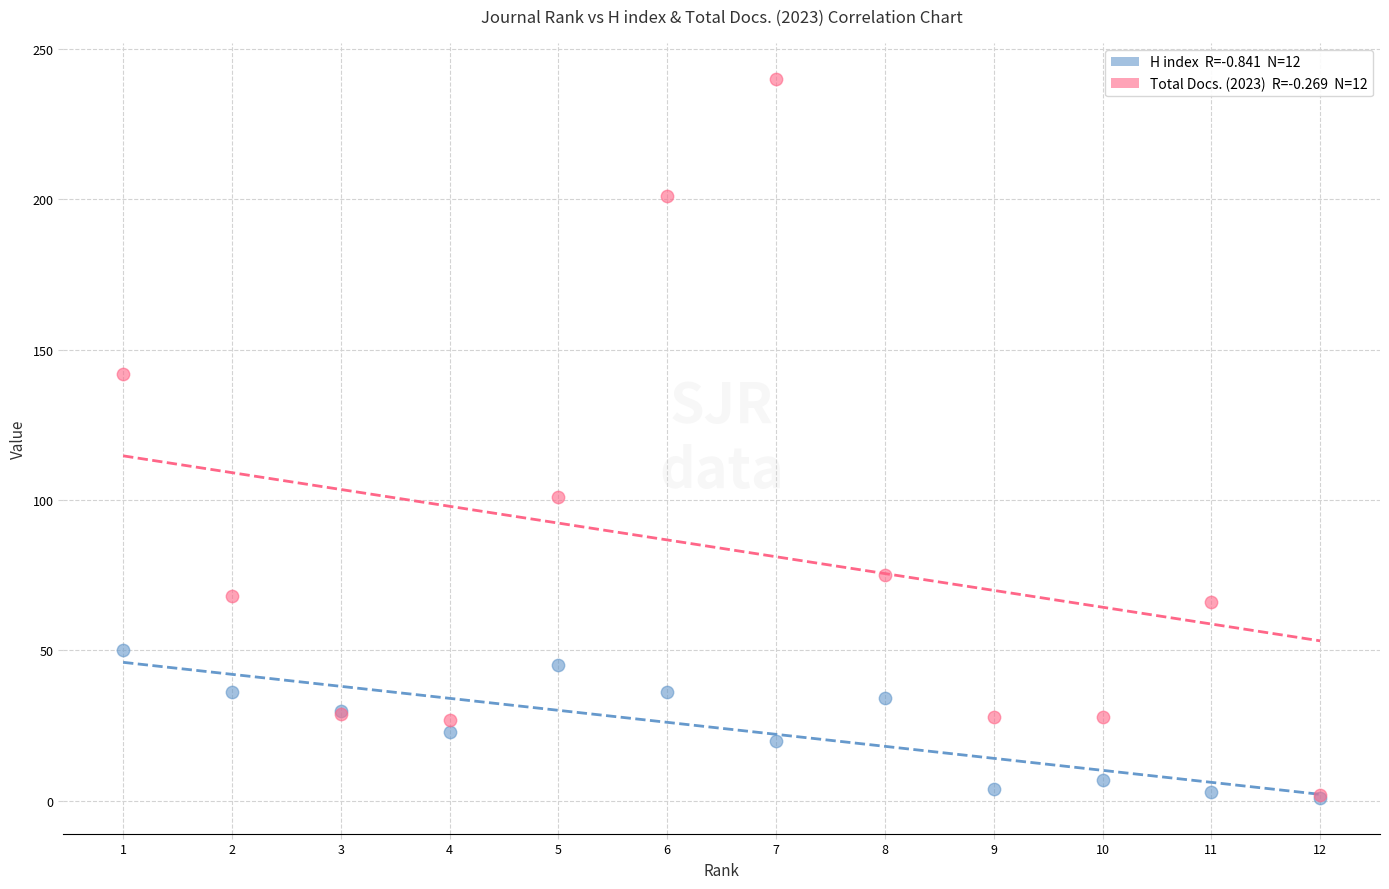

Across all series, what Y value is closest to 120?

101